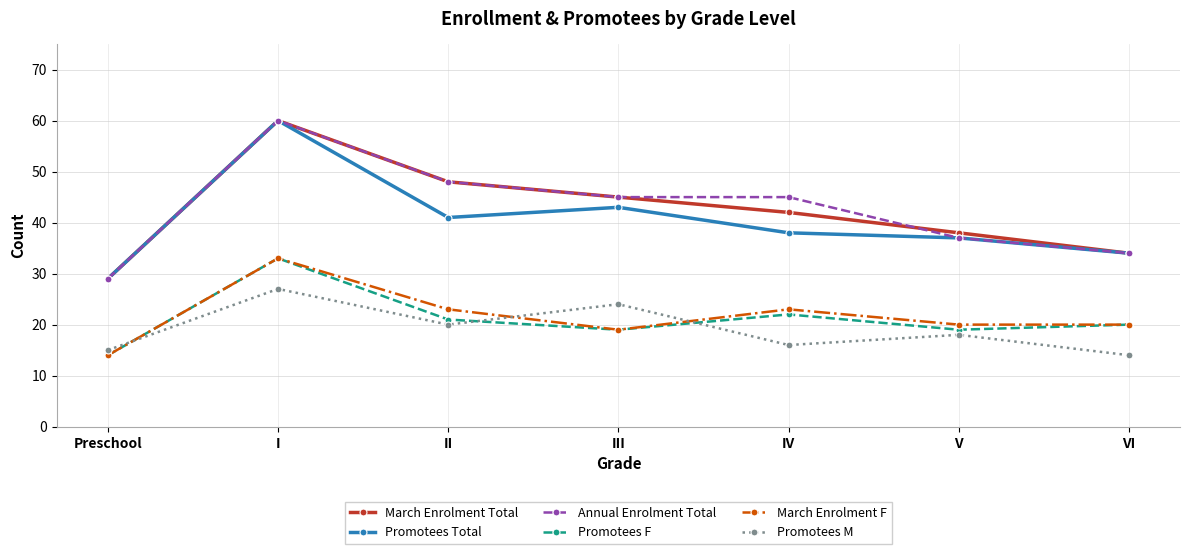

What is the sum of the Promotees Total values at Preschool and III?

72